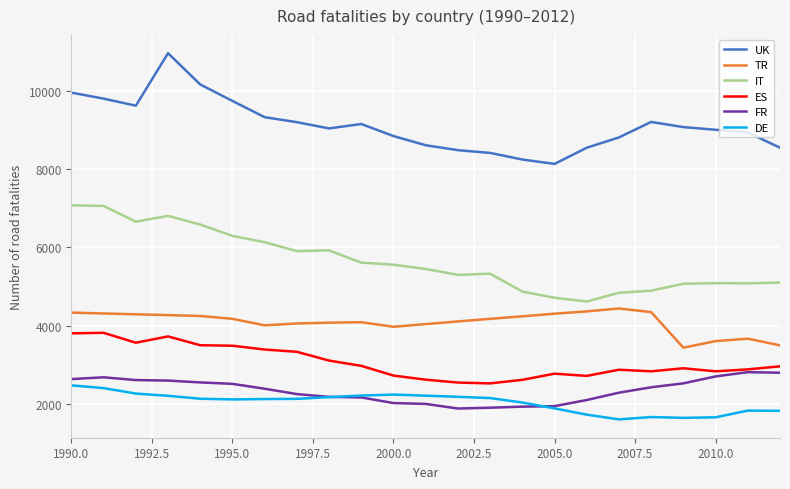

What is the minimum value for UK?

8141